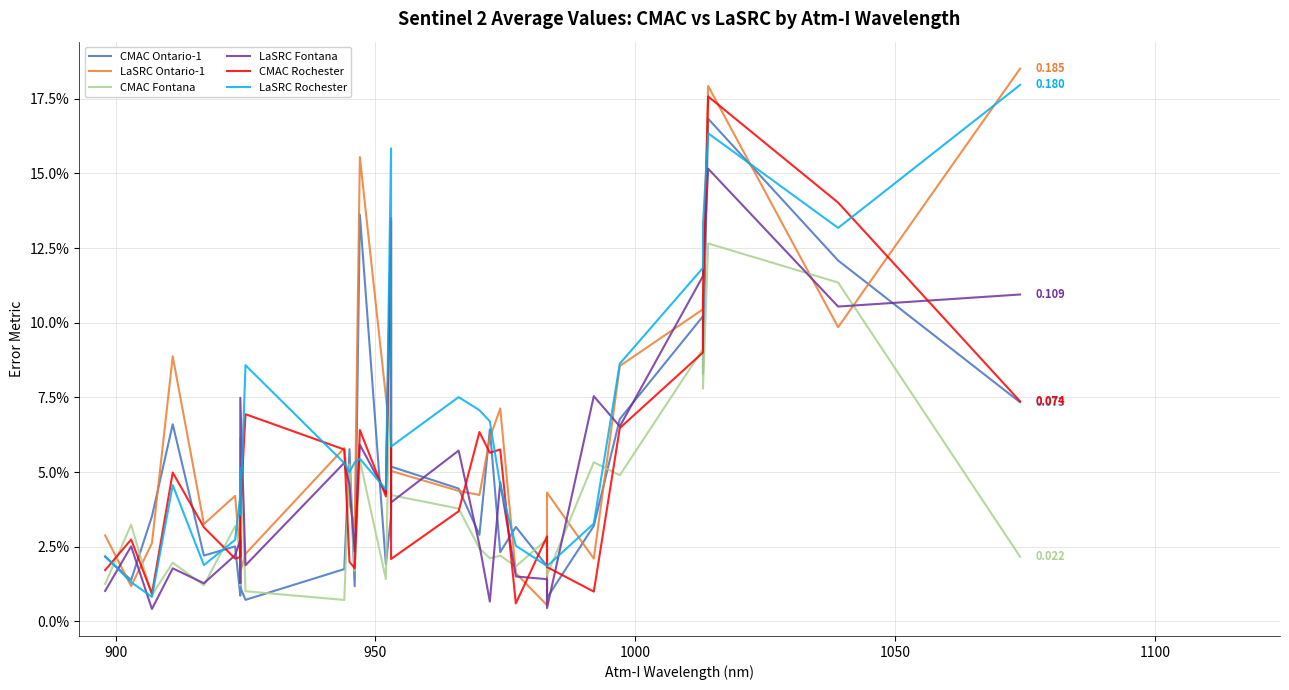

In CMAC Rochester, how many points are lower than both neighbors (excluding endpoints)?

8